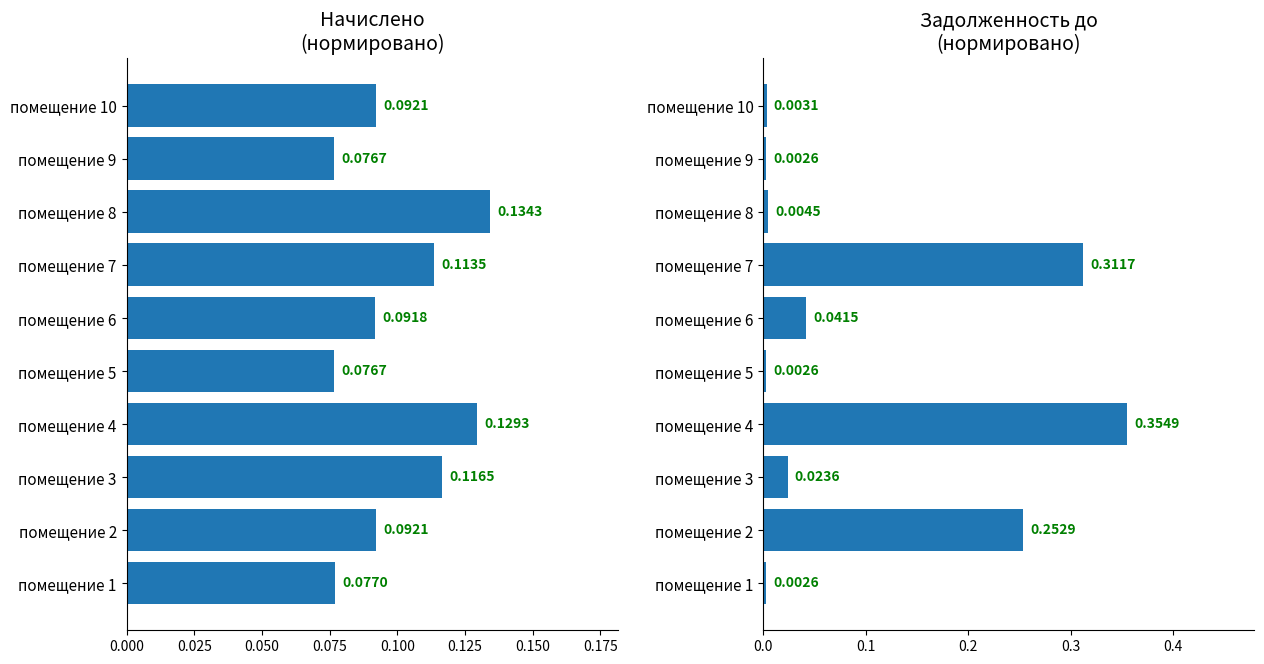

What is the spread (max minus min) of values at помещение 7?

0.2